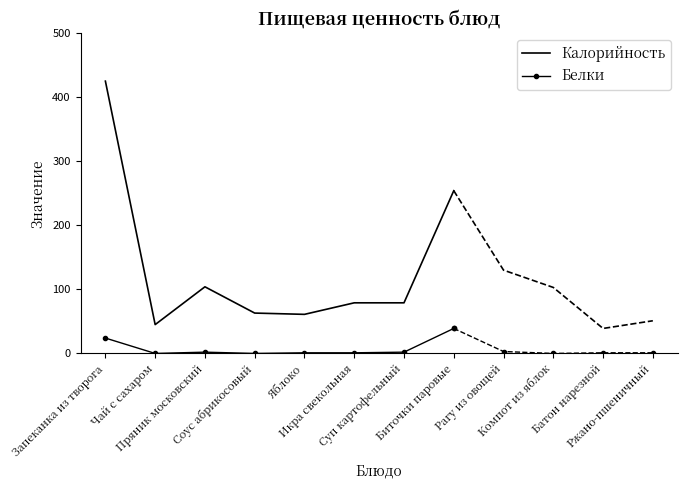

Does the chart have visible grid lines?

No